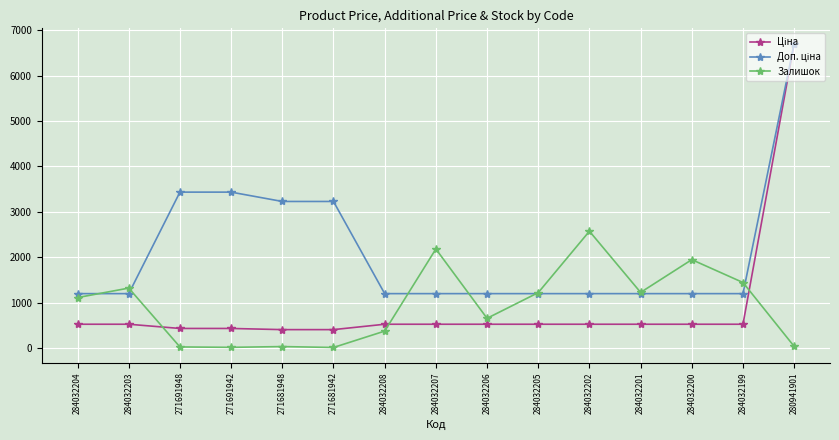

What is the greatest value displayed?

6710.2